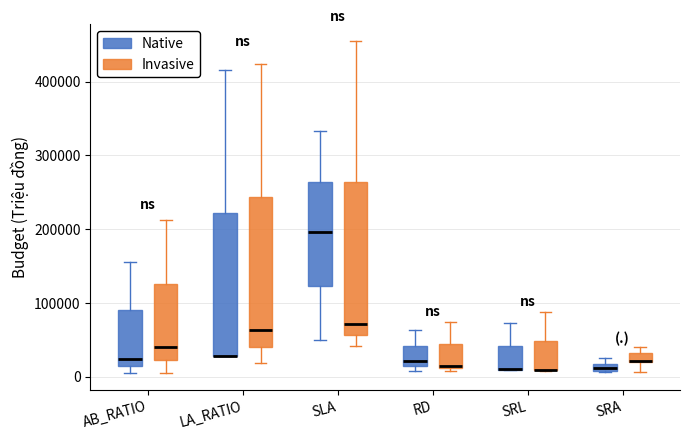

Where does the median line of the box for AB_RATIO (Native) sit on the y-axis? The values are not printed on the chart, so give them approximately, as read against the axis.

20000